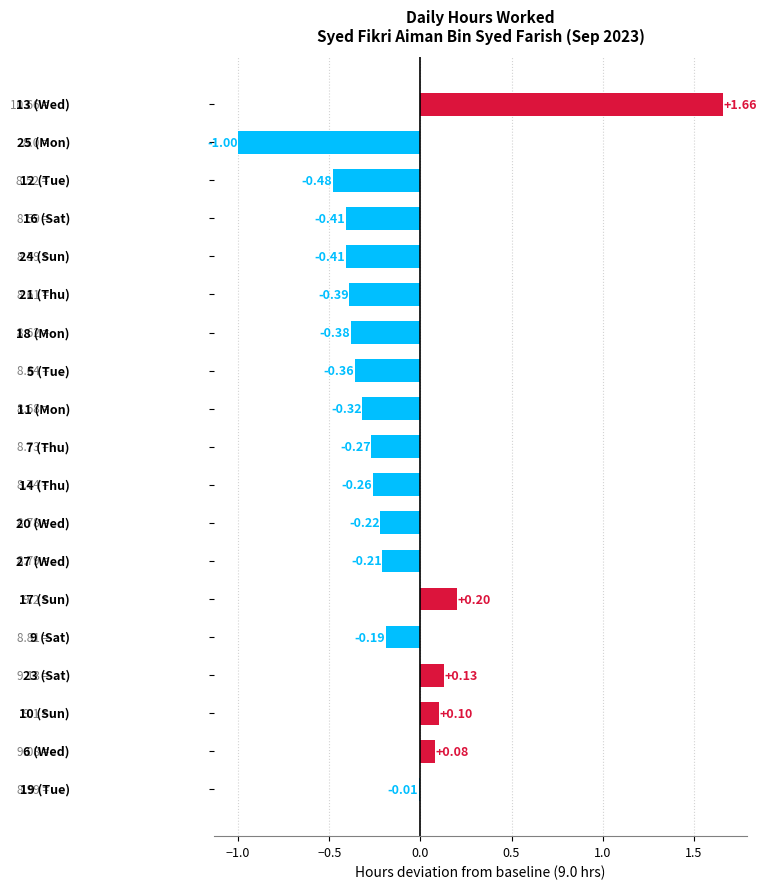

How many values are below 0?

14